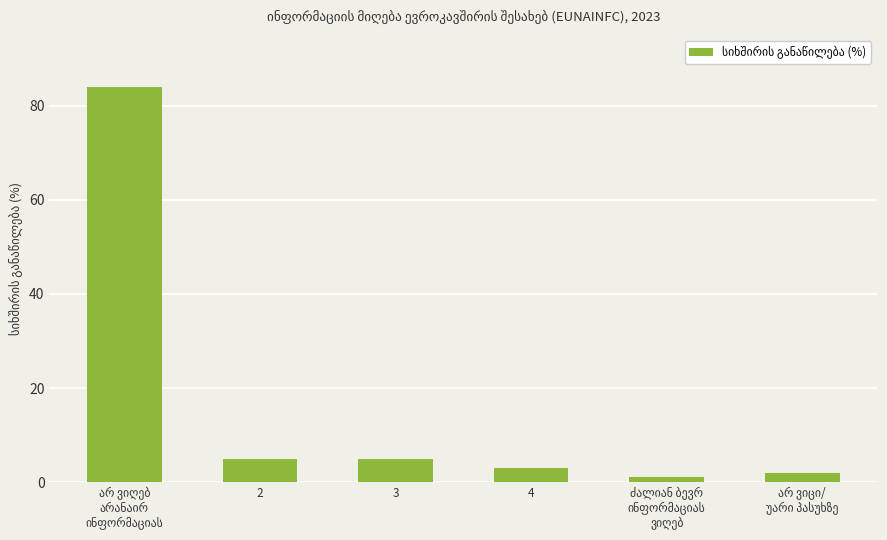

Reading left to right, what are all the values shown in this chart?

84	5	5	3	1	2